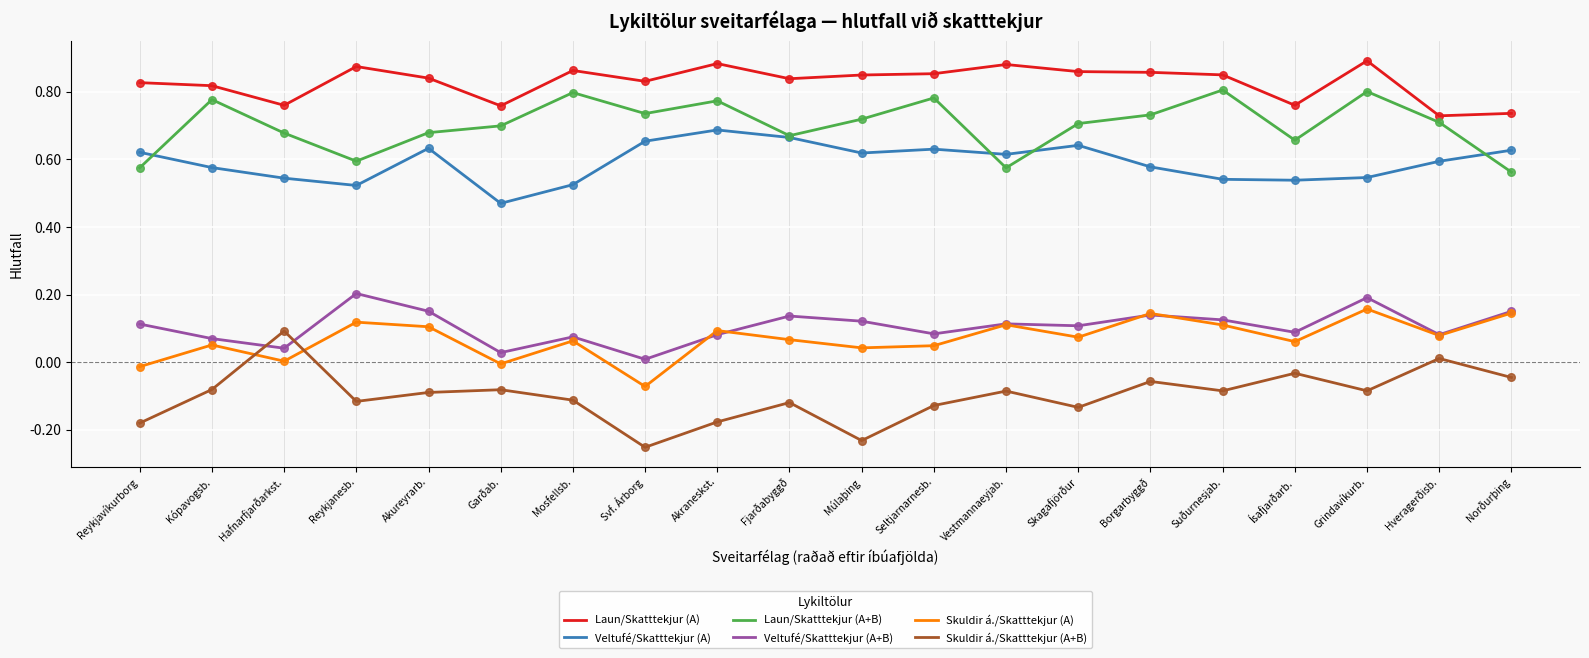

What are all the series names shown in the legend?

Laun/Skatttekjur (A), Veltufé/Skatttekjur (A), Laun/Skatttekjur (A+B), Veltufé/Skatttekjur (A+B), Skuldir á./Skatttekjur (A), Skuldir á./Skatttekjur (A+B)